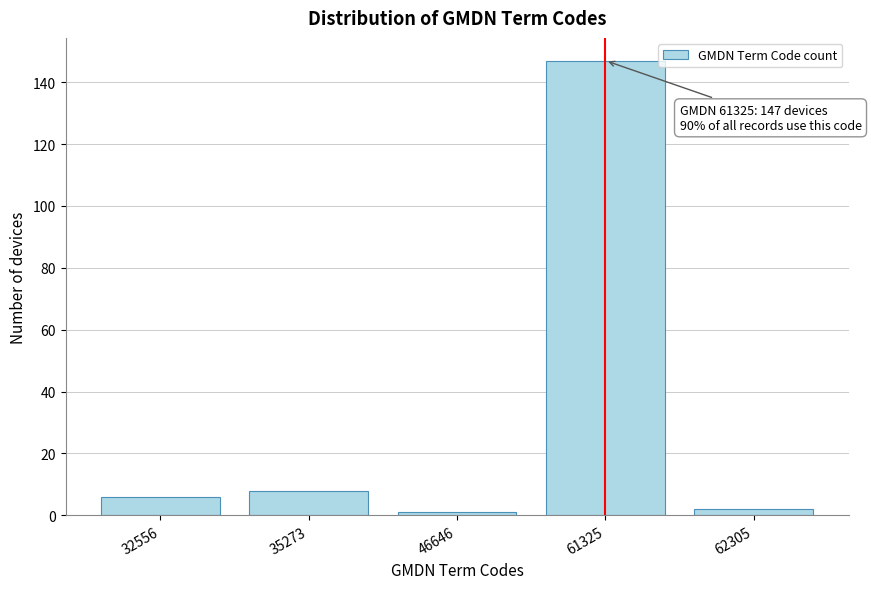

Reading left to right, transcribe all the data shown in this chart.

32556=6	35273=8	46646=1	61325=147	62305=2